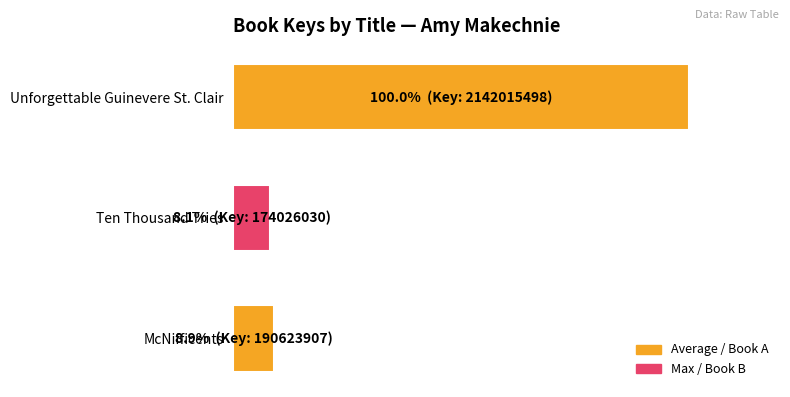

Does the chart contain any negative values?

No